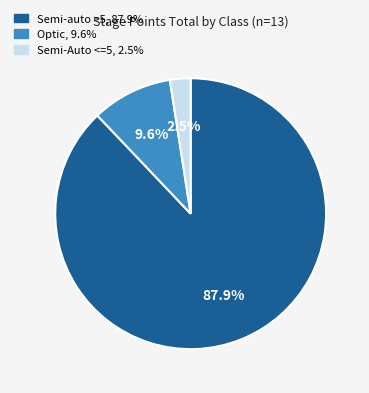

Is there a majority slice in this chart?

Yes